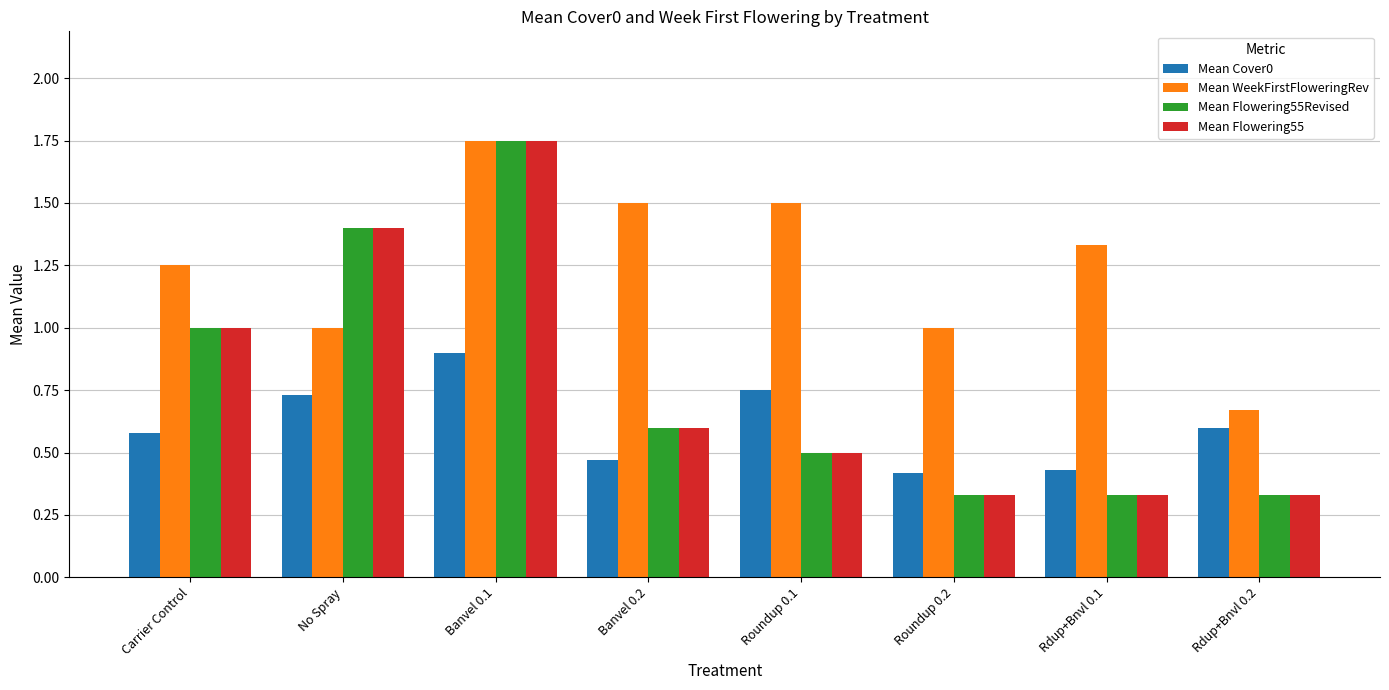

The Mean Flowering55 series shows 1.4 at No Spray. True or false?

True